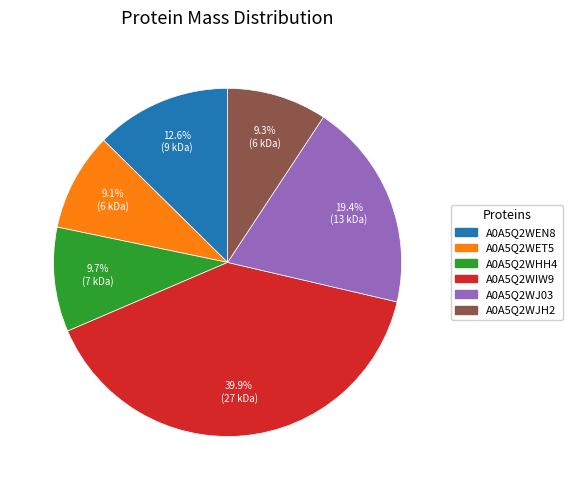

Is A0A5Q2WHH4 the majority of the pie?

No